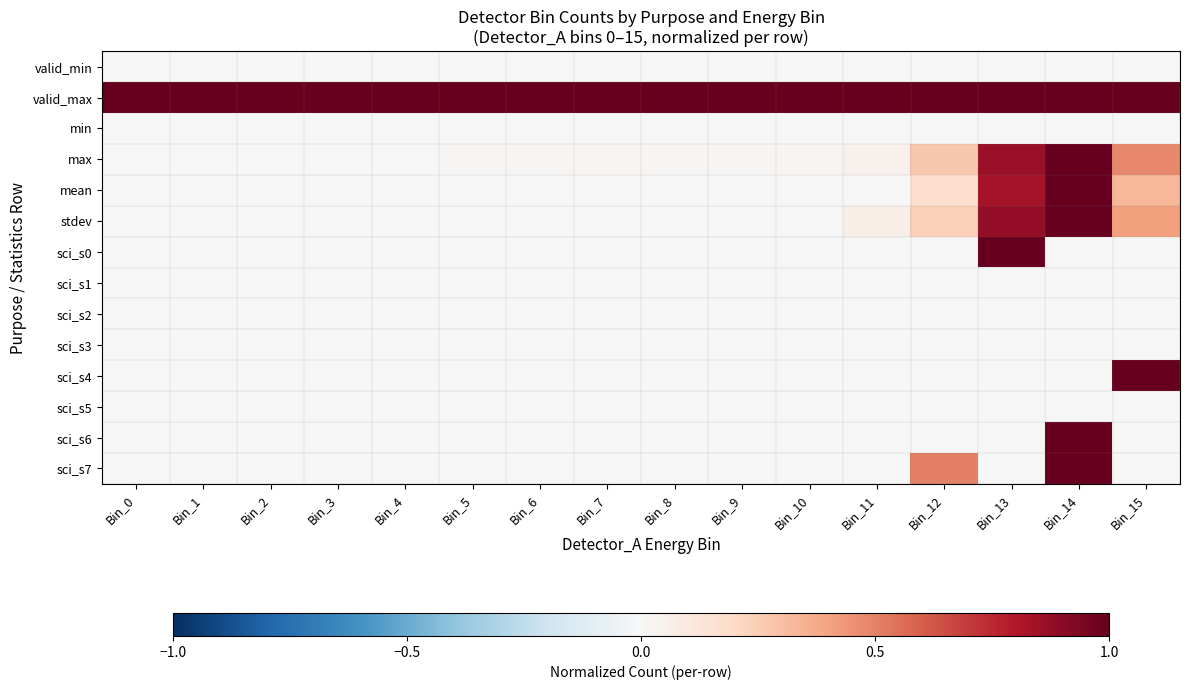

How many series are shown in this chart?

14